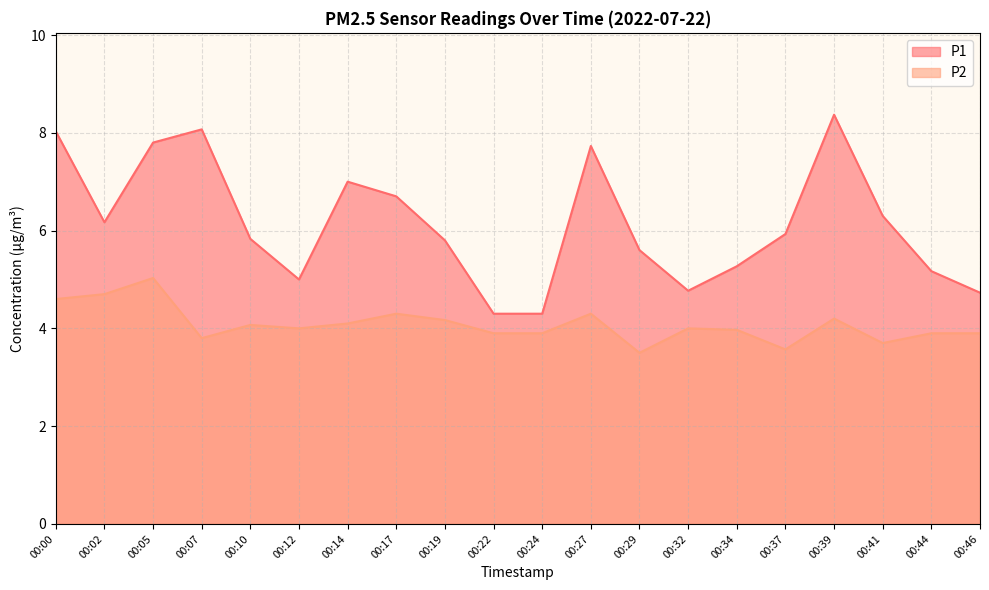

At which category is the sum across all series the highest?

00:05